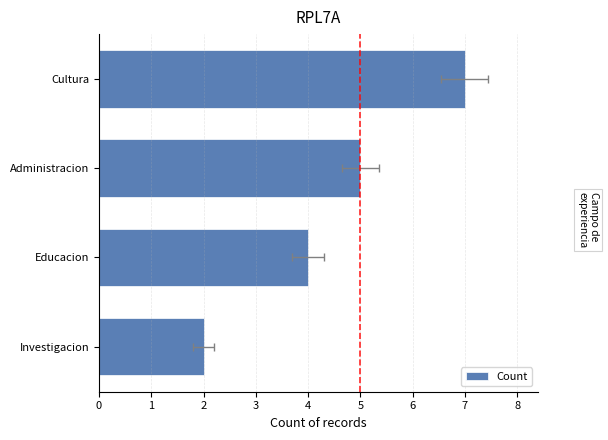

Rank the categories by value from lowest to highest.

Investigacion, Educacion, Administracion, Cultura